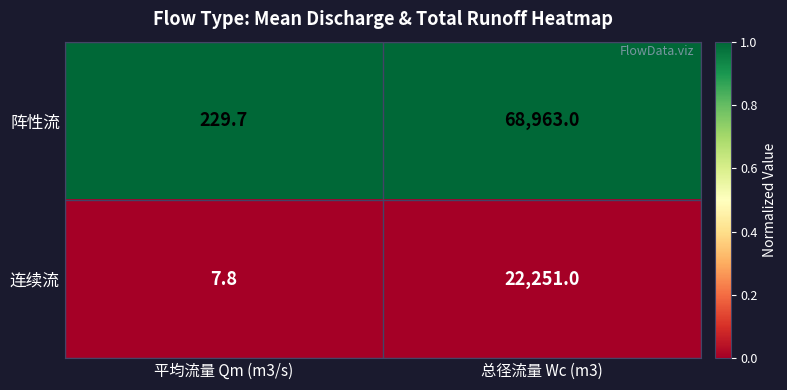

Reading left to right, extract all data points from this chart.

阵性流: 平均流量 Qm (m3/s)=229.7	总径流量 Wc (m3)=68963.0
连续流: 平均流量 Qm (m3/s)=7.8	总径流量 Wc (m3)=22251.0